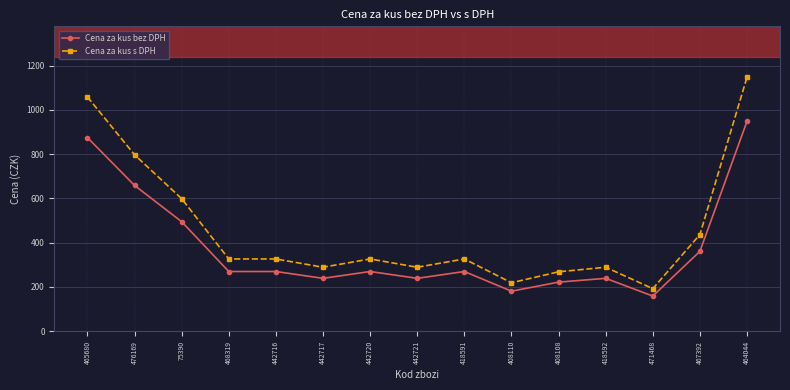

True or false: Cena za kus s DPH and Cena za kus bez DPH intersect in this chart.

False